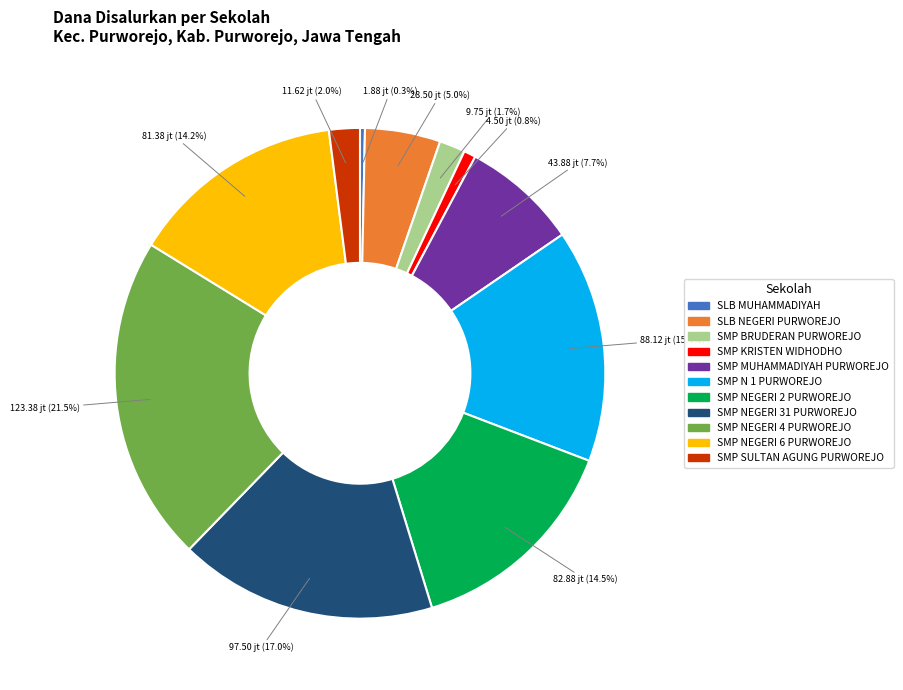

Which category has the biggest portion of the pie?

SMP NEGERI 4 PURWOREJO